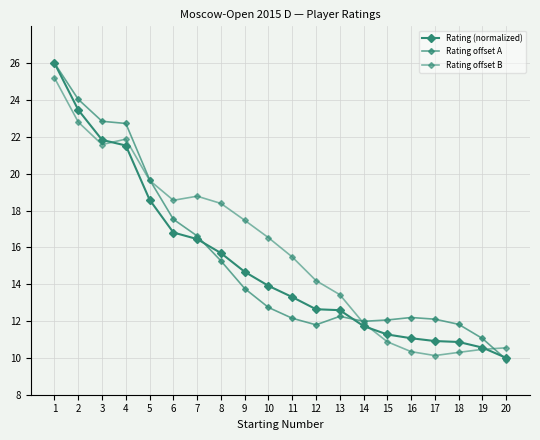

How many interior local valleys does the Rating offset A series have?

2